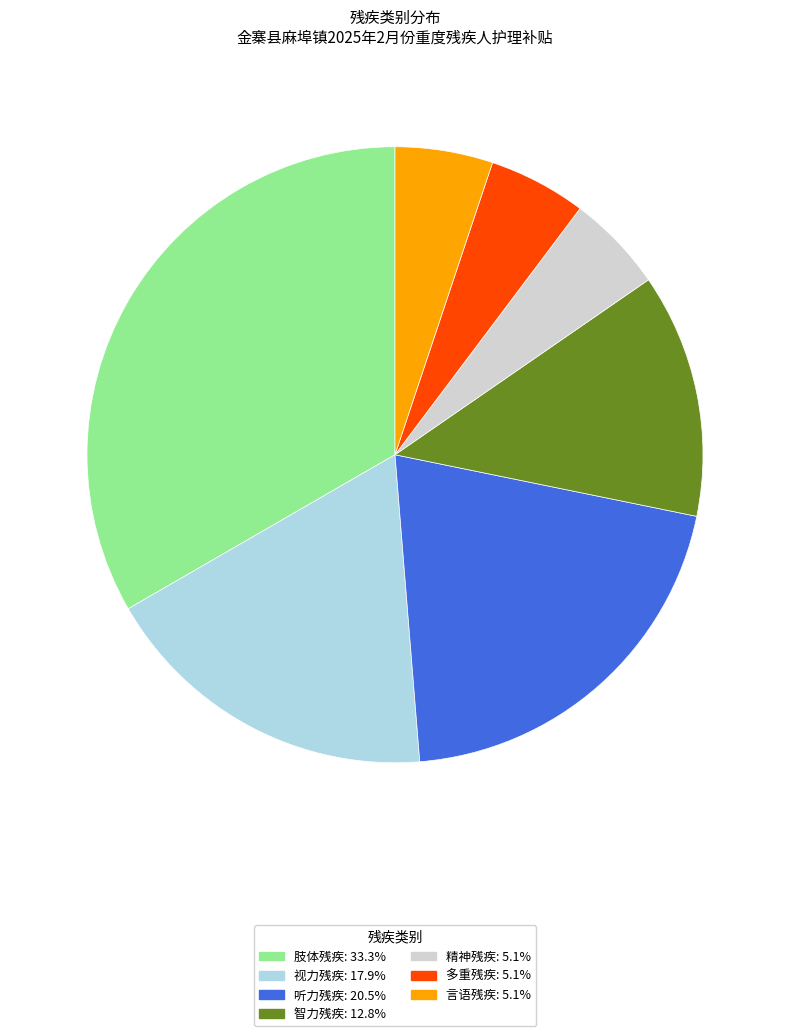

Which slice is the largest?

肢体残疾